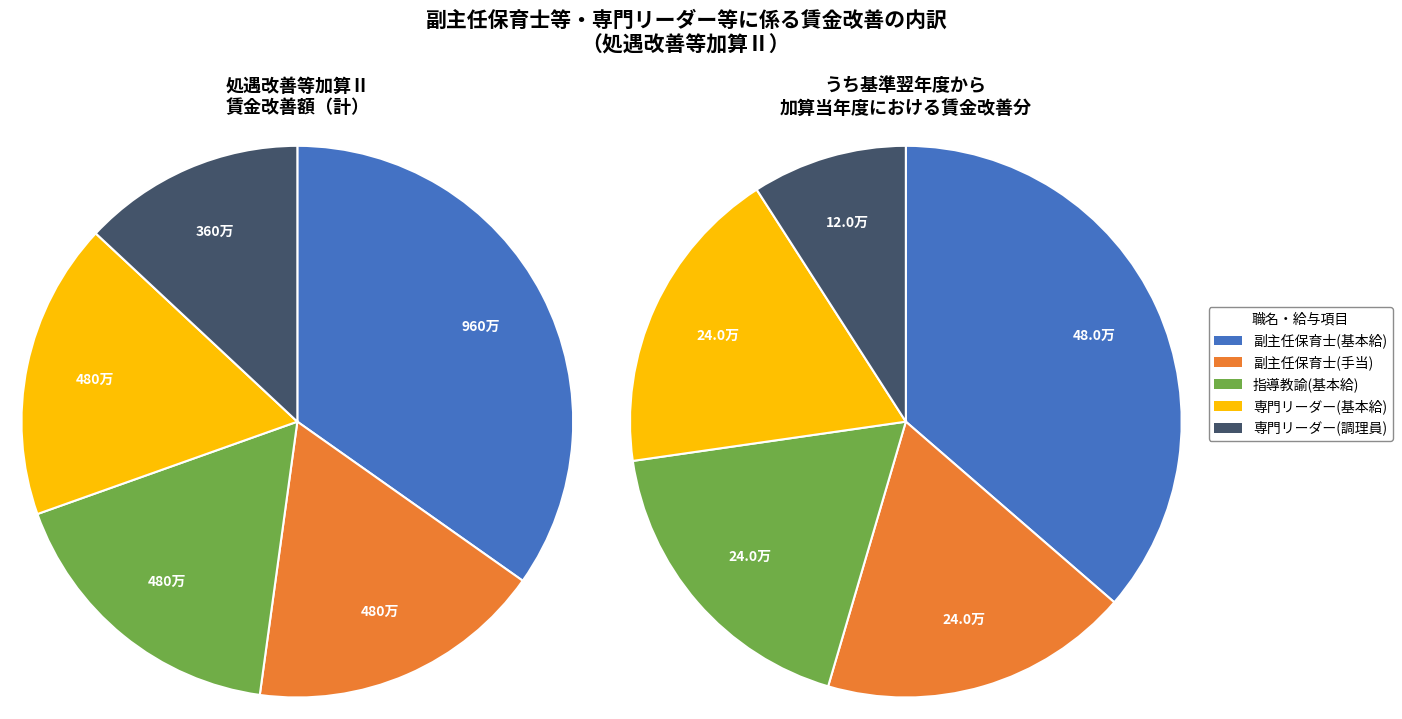

True or false: 副主任保育士(基本給) accounts for 45% of the total.

False